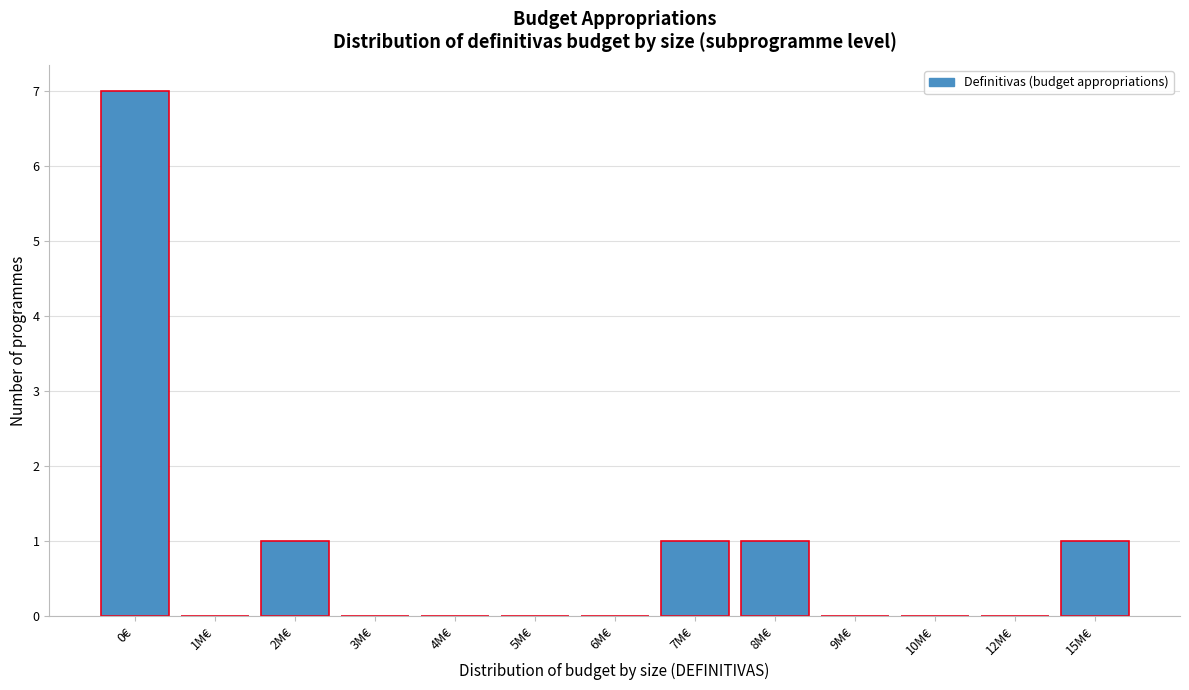

Reading right to left, extract all data points from this chart.

15M€=1	12M€=0	10M€=0	9M€=0	8M€=1	7M€=1	6M€=0	5M€=0	4M€=0	3M€=0	2M€=1	1M€=0	0€=7